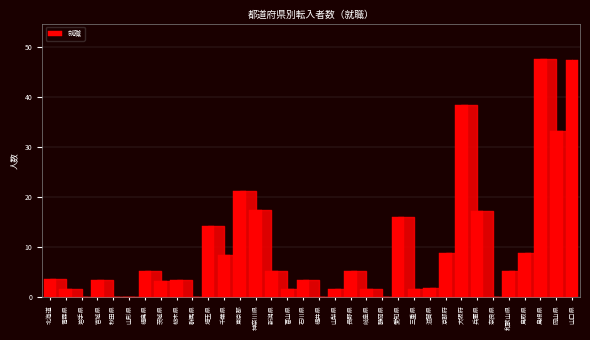

What is the change in value from 東京都 to 富山県?

-19.6